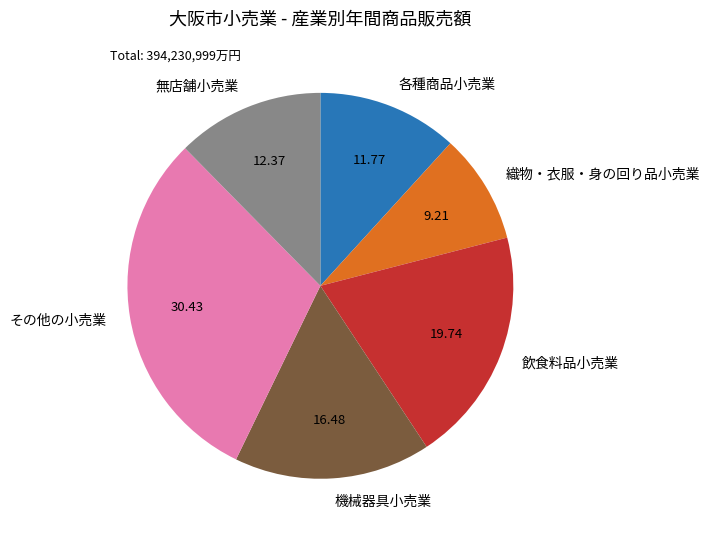

Rank the categories by value from highest to lowest.

その他の小売業, 飲食料品小売業, 機械器具小売業, 無店舗小売業, 各種商品小売業, 織物・衣服・身の回り品小売業